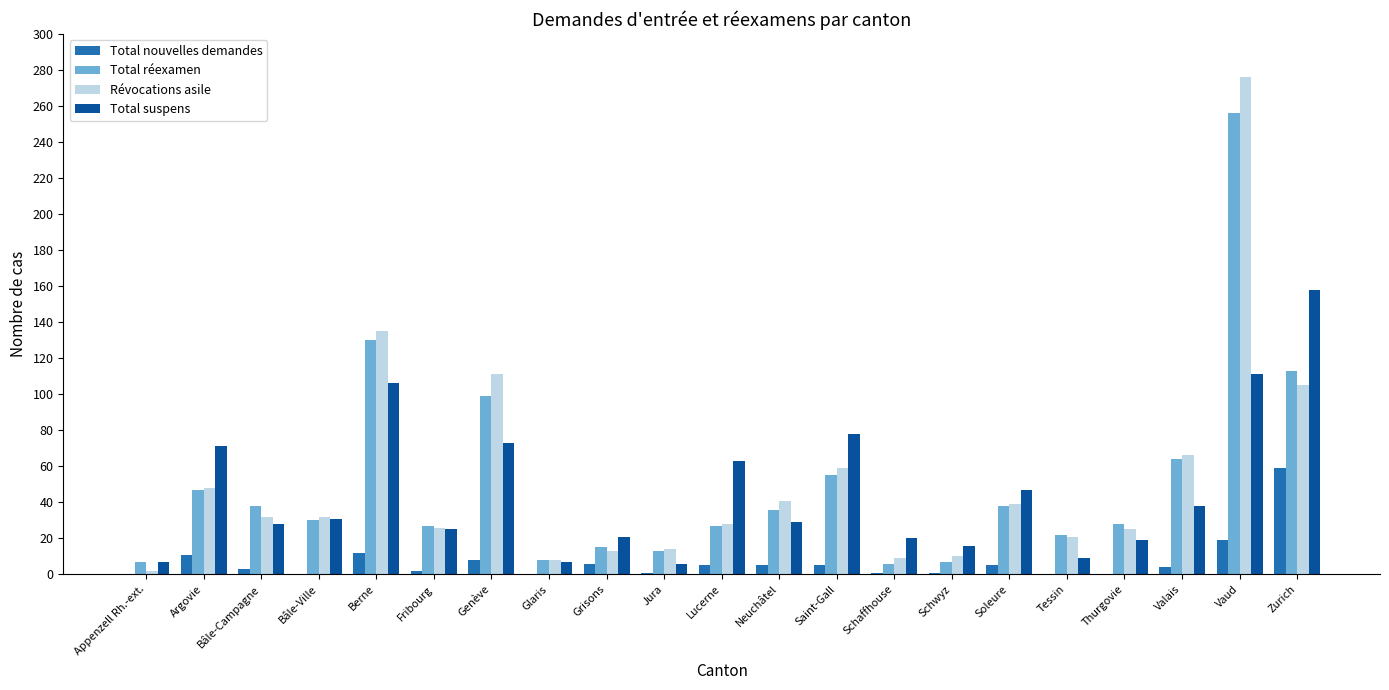

Where is Révocations asile nearest to the value 139?

Berne